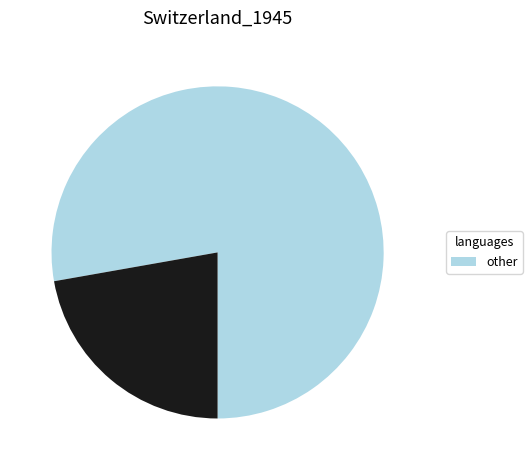

Is there a majority slice in this chart?

Yes